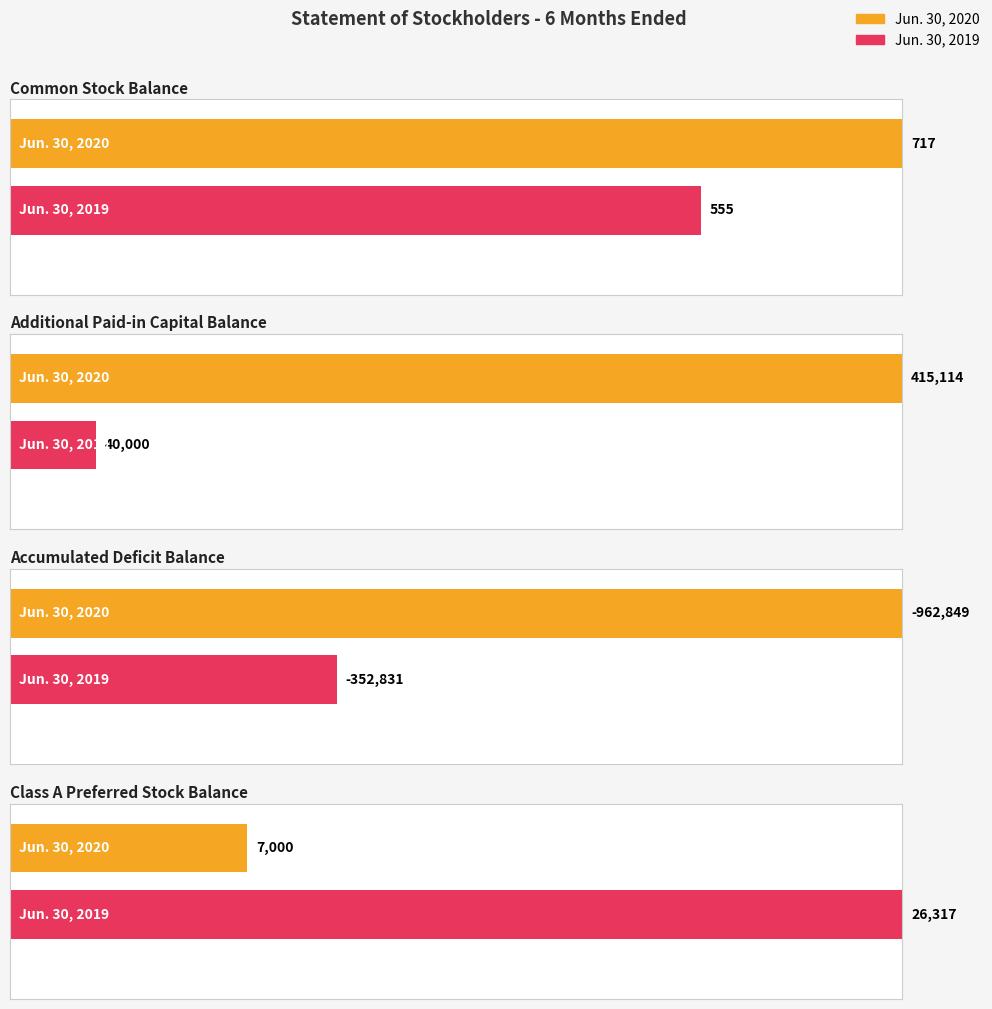

Reading left to right, list all the values displayed in this chart.

Jun. 30, 2020: Common Stock Balance=717	Additional Paid-in Capital Balance=415114	Accumulated Deficit Balance=-962849	Class A Preferred Stock Balance=7000
Jun. 30, 2019: Common Stock Balance=555	Additional Paid-in Capital Balance=40000	Accumulated Deficit Balance=-352831	Class A Preferred Stock Balance=26317